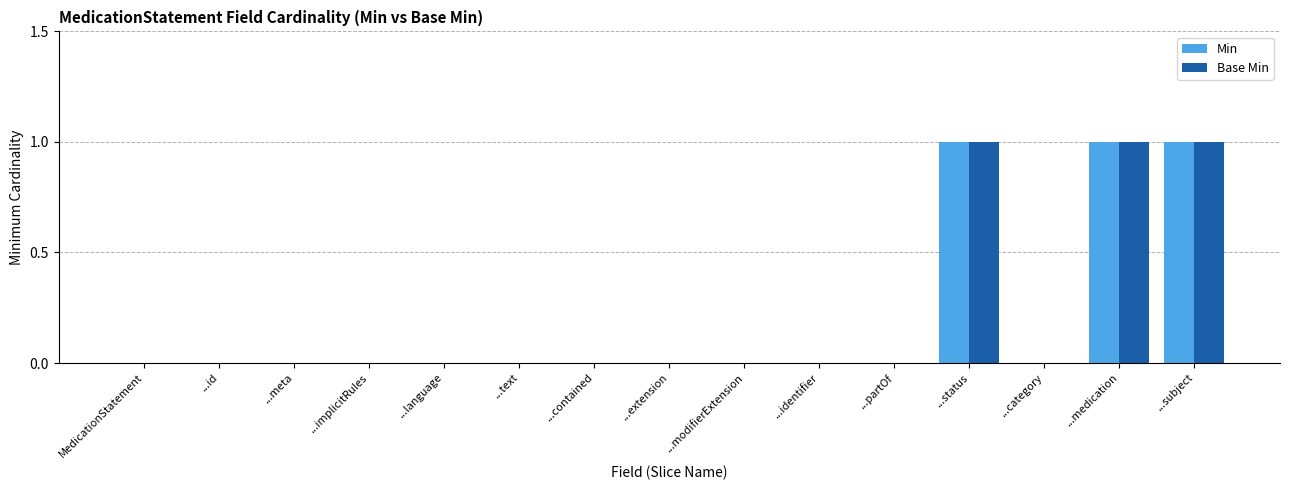

Is it true that Base Min equals 0 at ...meta?

True